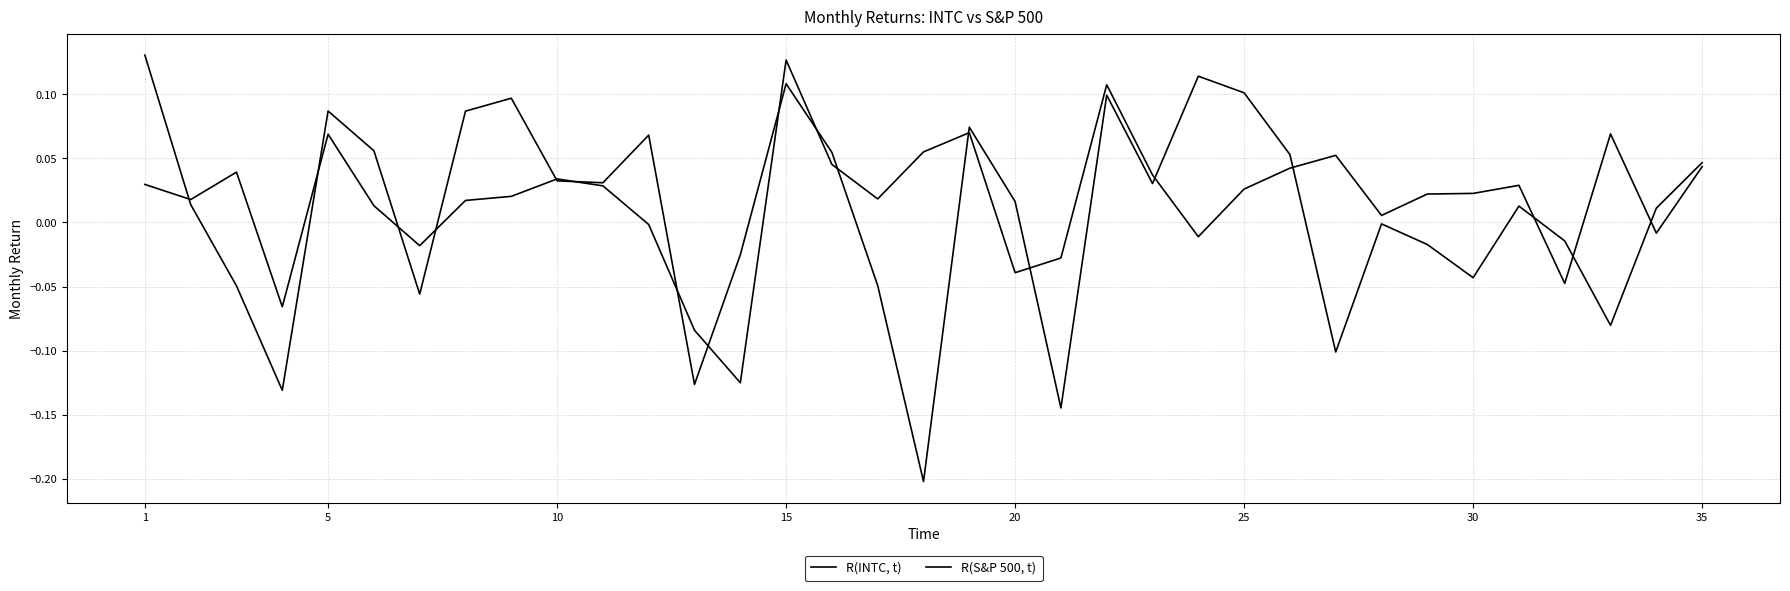

How many lines are shown in the chart?

2